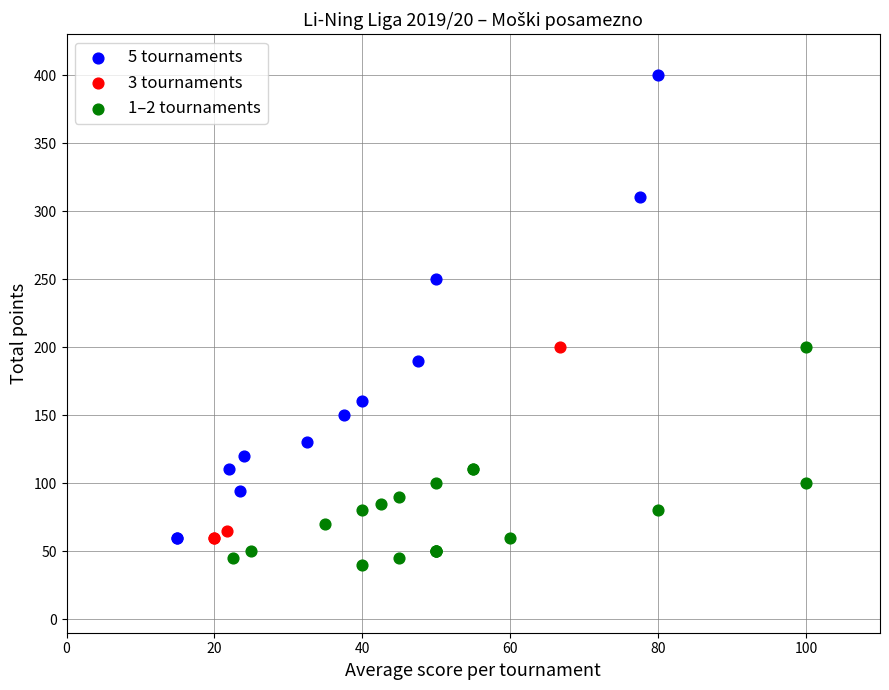

Which series has the widest spread of Y values?

5 tournaments